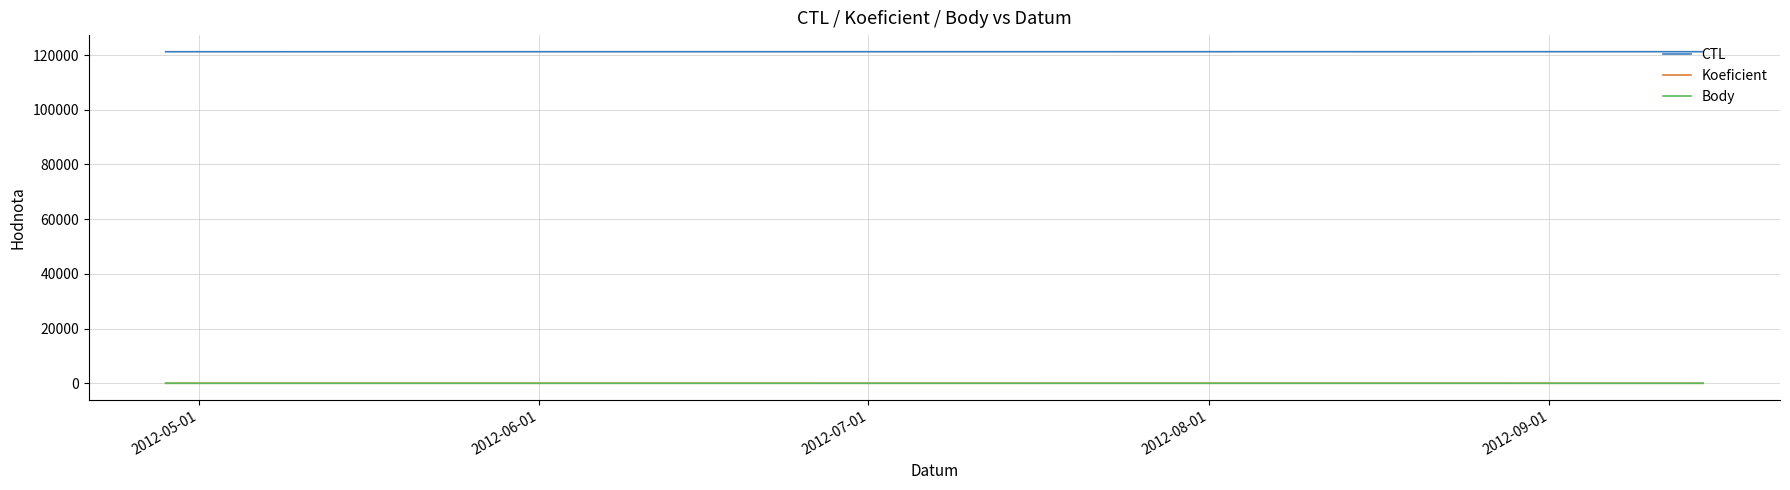

What is the greatest value displayed?

121221